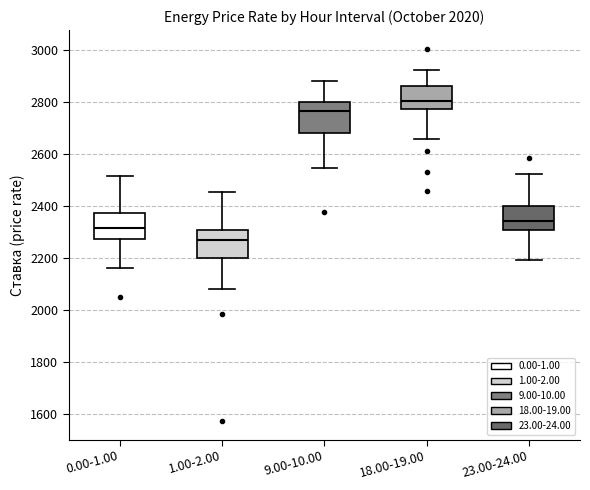

Reading left to right, transcribe this box plot: for each box, give where its median line is, the range the box spans, and where its two whiskers end, as read against the y-axis. The values are not printed on the chart, so give them approximately, as read against the axis.

0.00-1.00: median 2320, box 2280 to 2380, whiskers 2160 to 2520
1.00-2.00: median 2260, box 2200 to 2300, whiskers 2080 to 2460
9.00-10.00: median 2760, box 2680 to 2800, whiskers 2540 to 2880
18.00-19.00: median 2800, box 2780 to 2860, whiskers 2660 to 2920
23.00-24.00: median 2340, box 2300 to 2400, whiskers 2200 to 2520